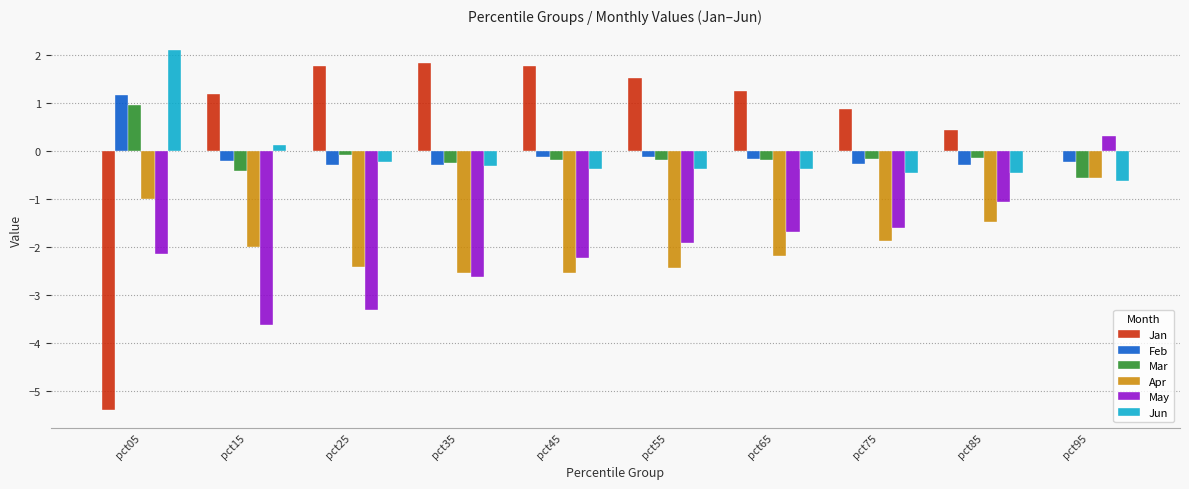

How many positive values does the Jun series have?

2